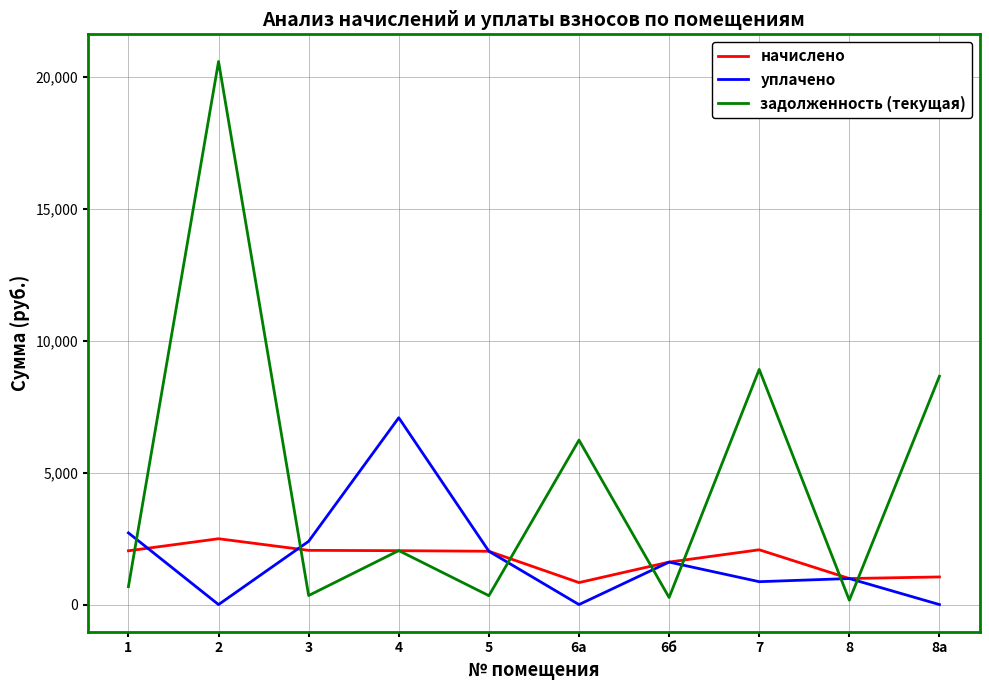

Rank the series at 1 from highest to lowest value.

уплачено, начислено, задолженность (текущая)